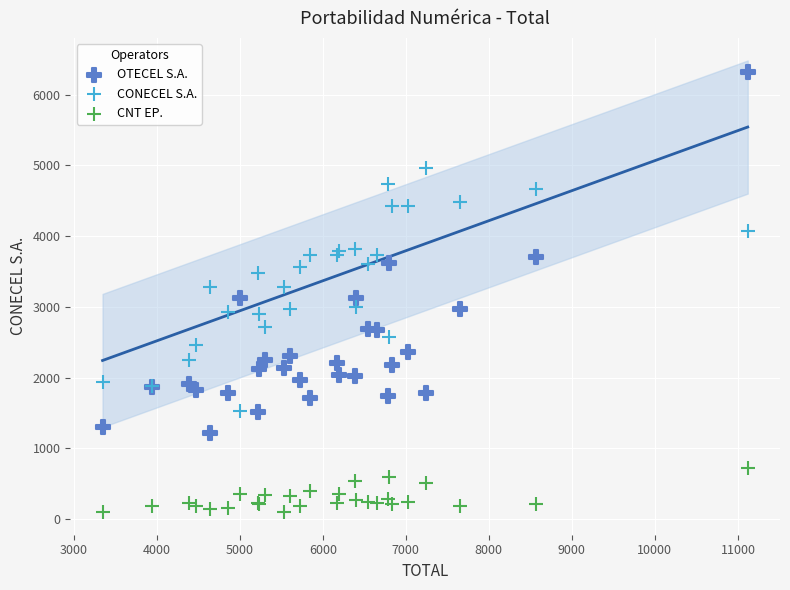

Which series contains the highest Y value?

OTECEL S.A.